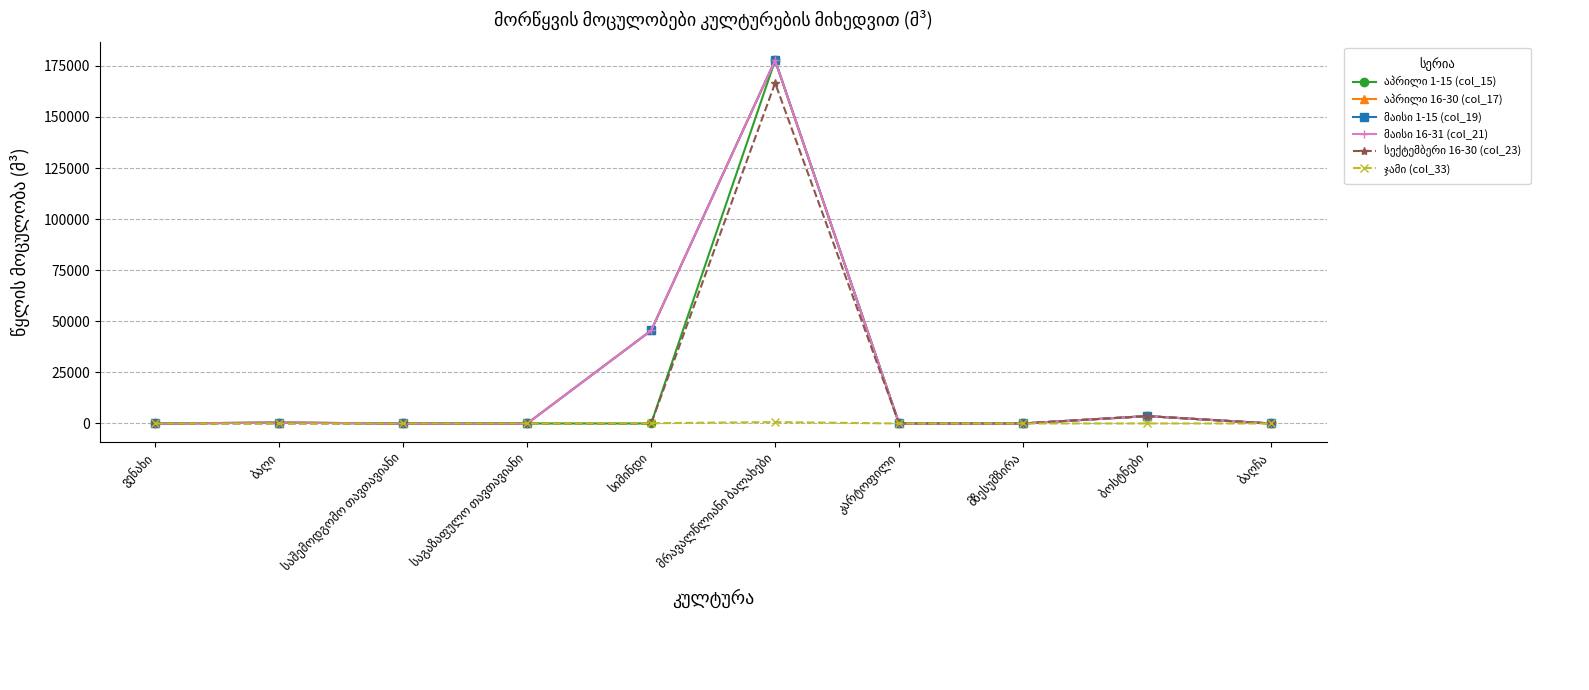

True or false: აპრილი 16-30 (col_17) and მაისი 1-15 (col_19) cross at least once.

False